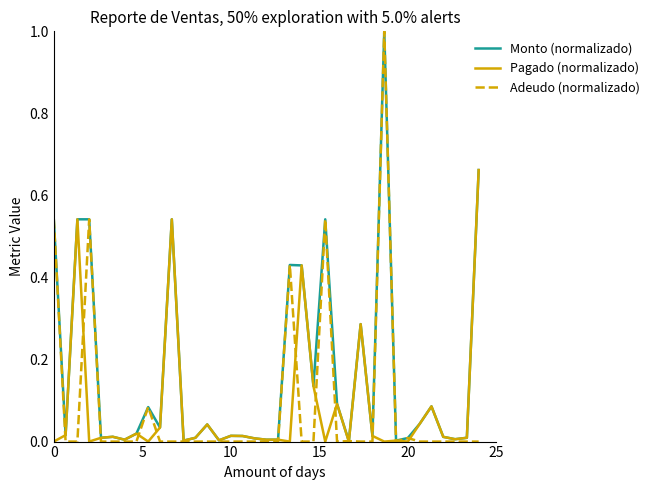

Which series has the largest total across all categories?

Monto (normalizado)